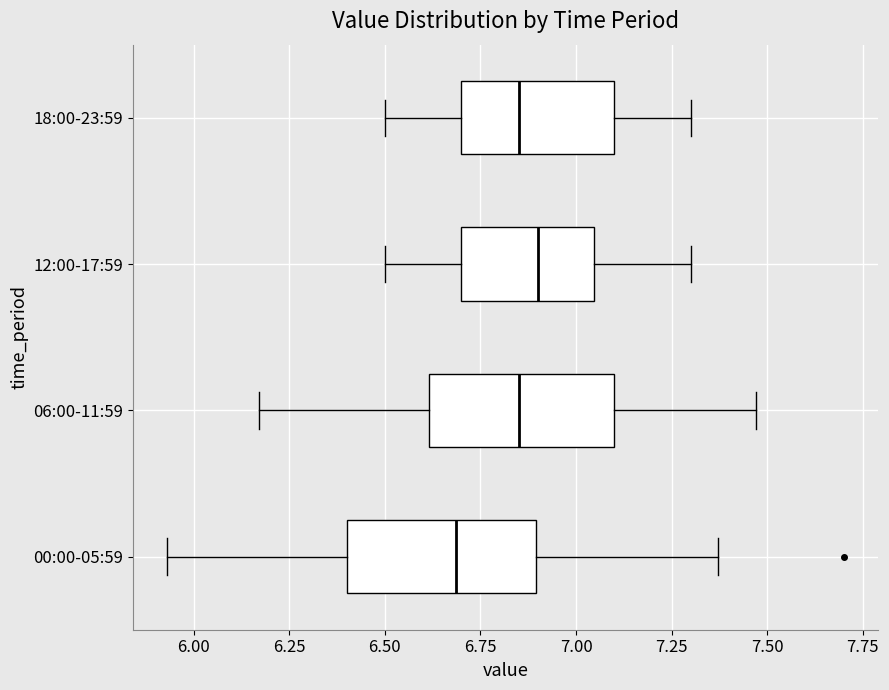

Reading bottom to top, transcribe this box plot: for each box, give where its median line is, the range the box spans, and where its two whiskers end, as read against the x-axis. The values are not printed on the chart, so give them approximately, as read against the axis.

00:00-05:59: median 6.70, box 6.40 to 6.90, whiskers 5.95 to 7.35
06:00-11:59: median 6.85, box 6.60 to 7.10, whiskers 6.15 to 7.45
12:00-17:59: median 6.90, box 6.70 to 7.05, whiskers 6.50 to 7.30
18:00-23:59: median 6.85, box 6.70 to 7.10, whiskers 6.50 to 7.30